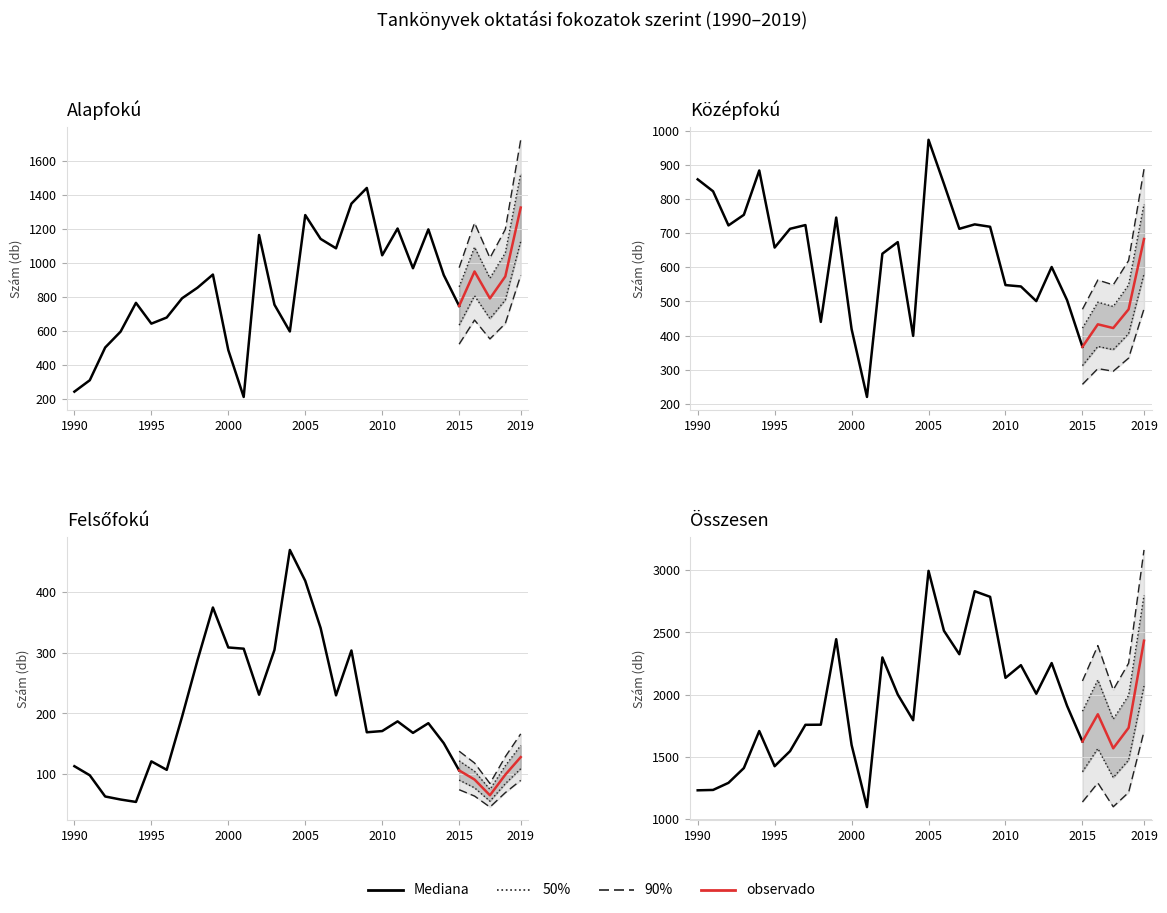

At which category does Felsőfokú reach its first local peak?

1995